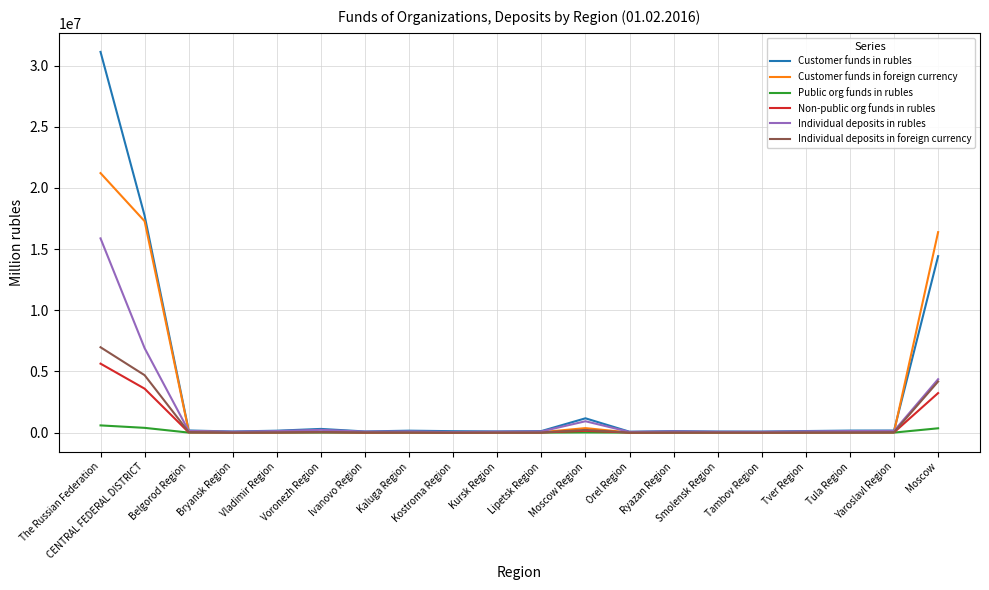

Which series has the largest range (max minus min)?

Customer funds in rubles